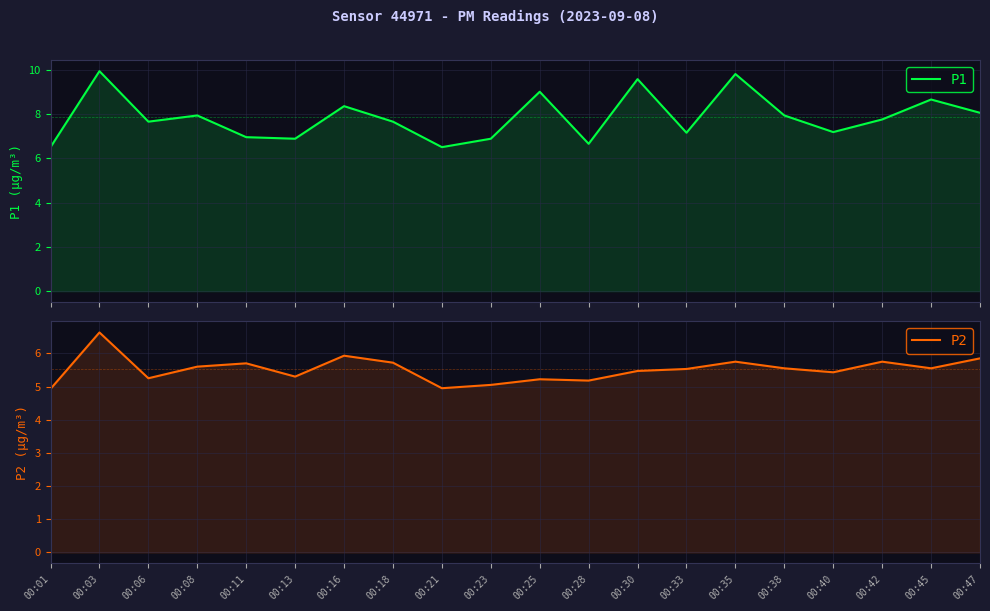

What is the spread (max minus min) of values at 00:11?

1.2